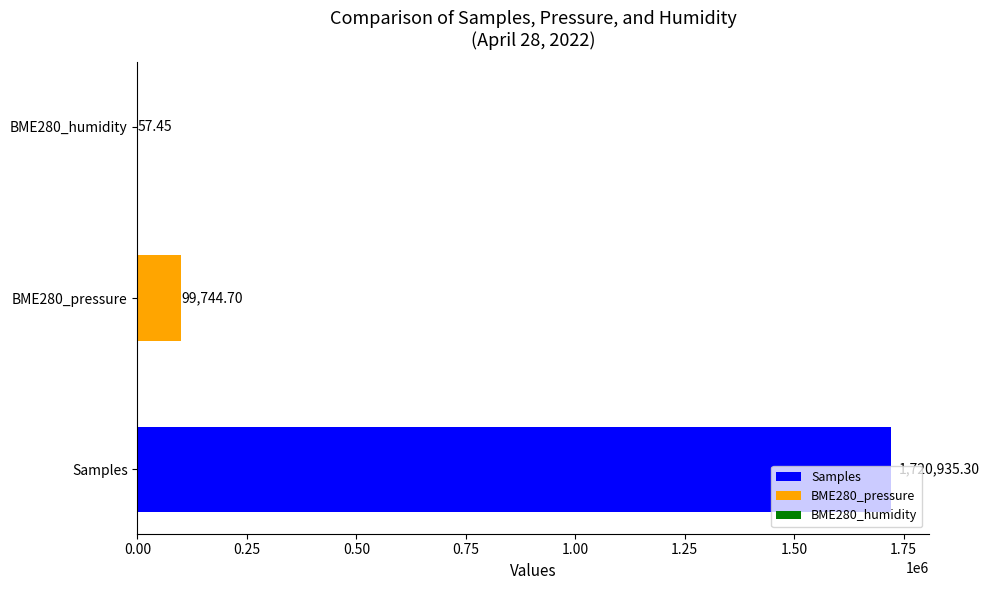

Approximately how many times larger is the value at BME280_pressure compared to BME280_humidity?

1736.2